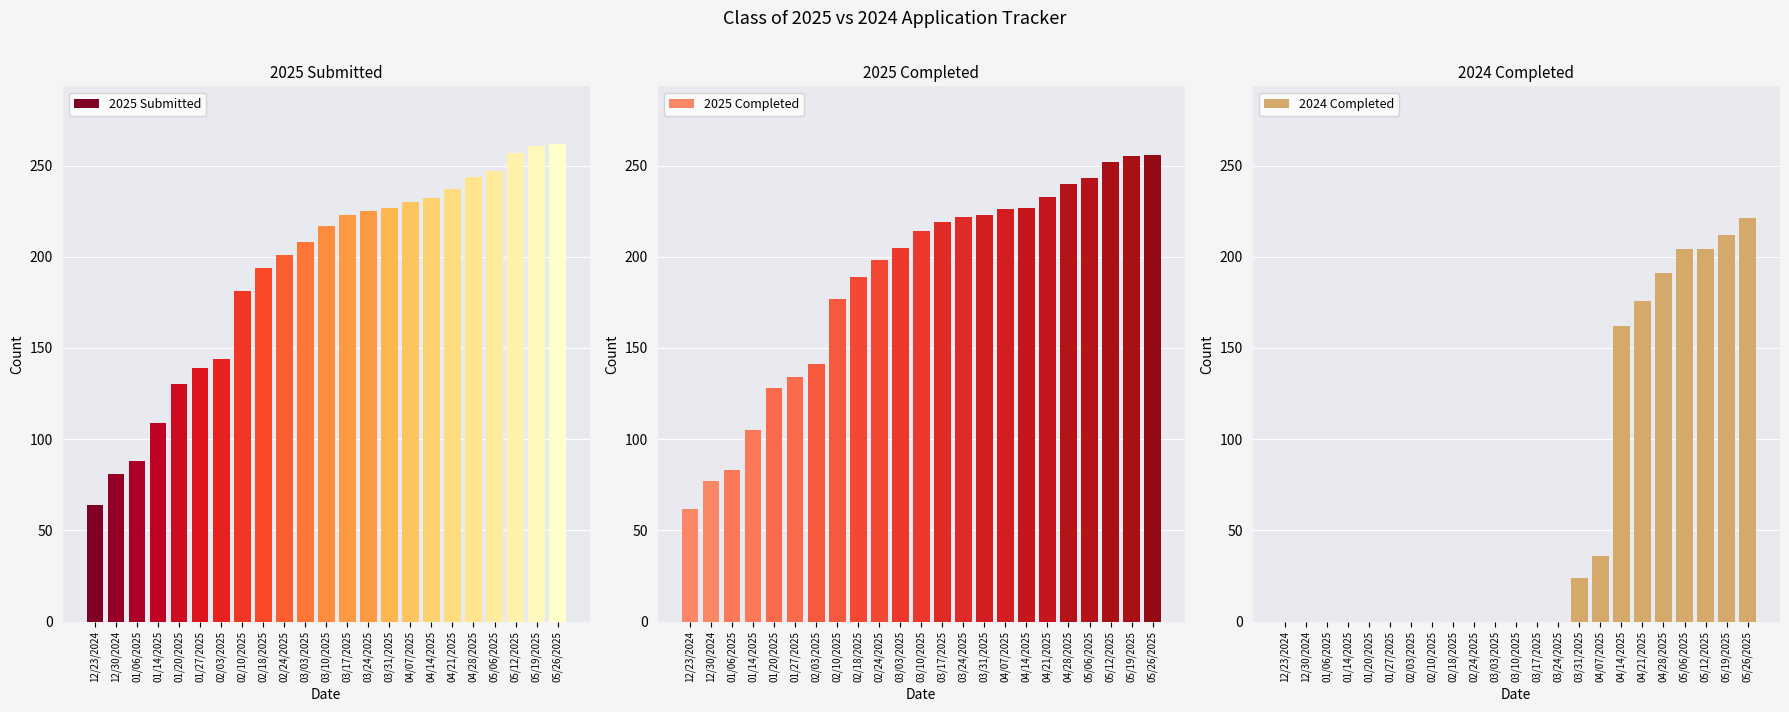

What is the difference between the maximum and minimum values in the 2025 Submitted series?

198